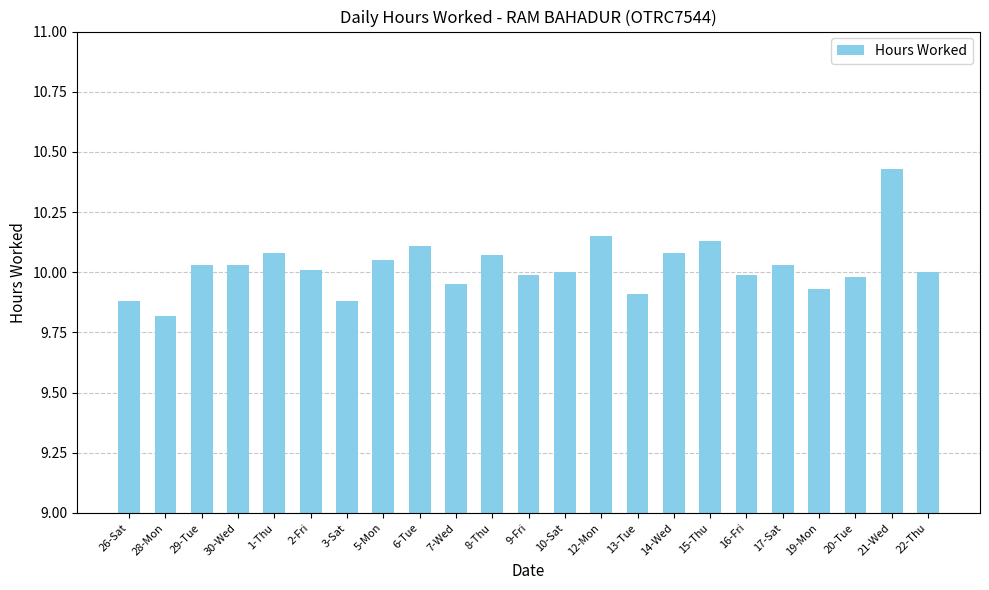

How many bars are there in total?

23